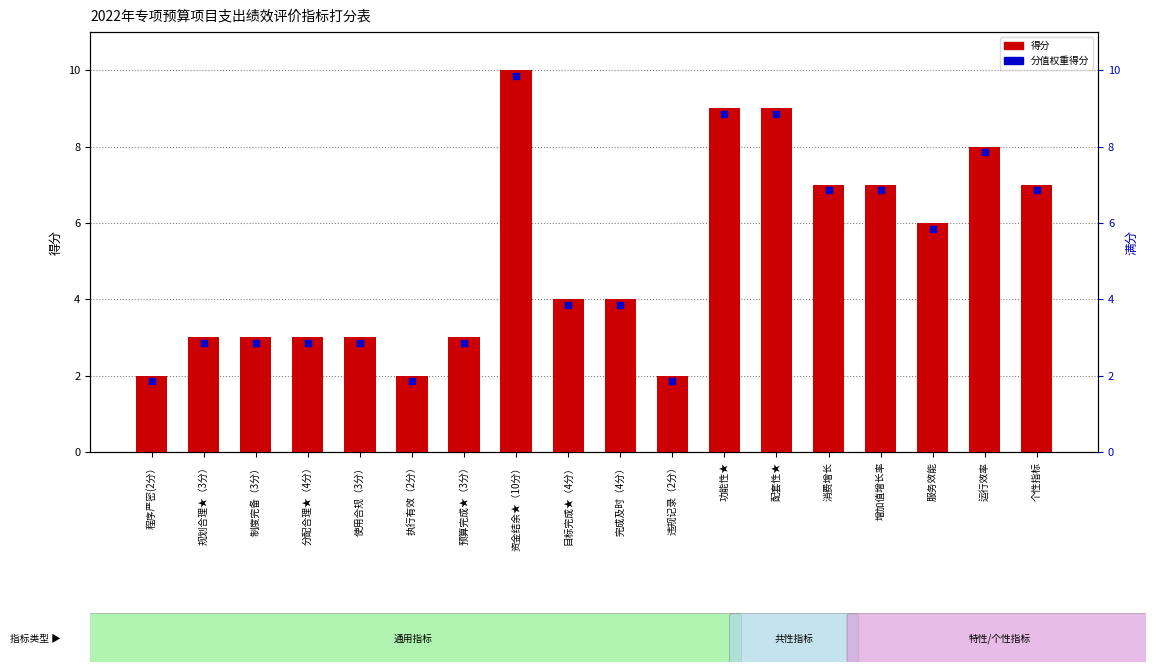

Which series contains the lowest Y value?

分值权重得分